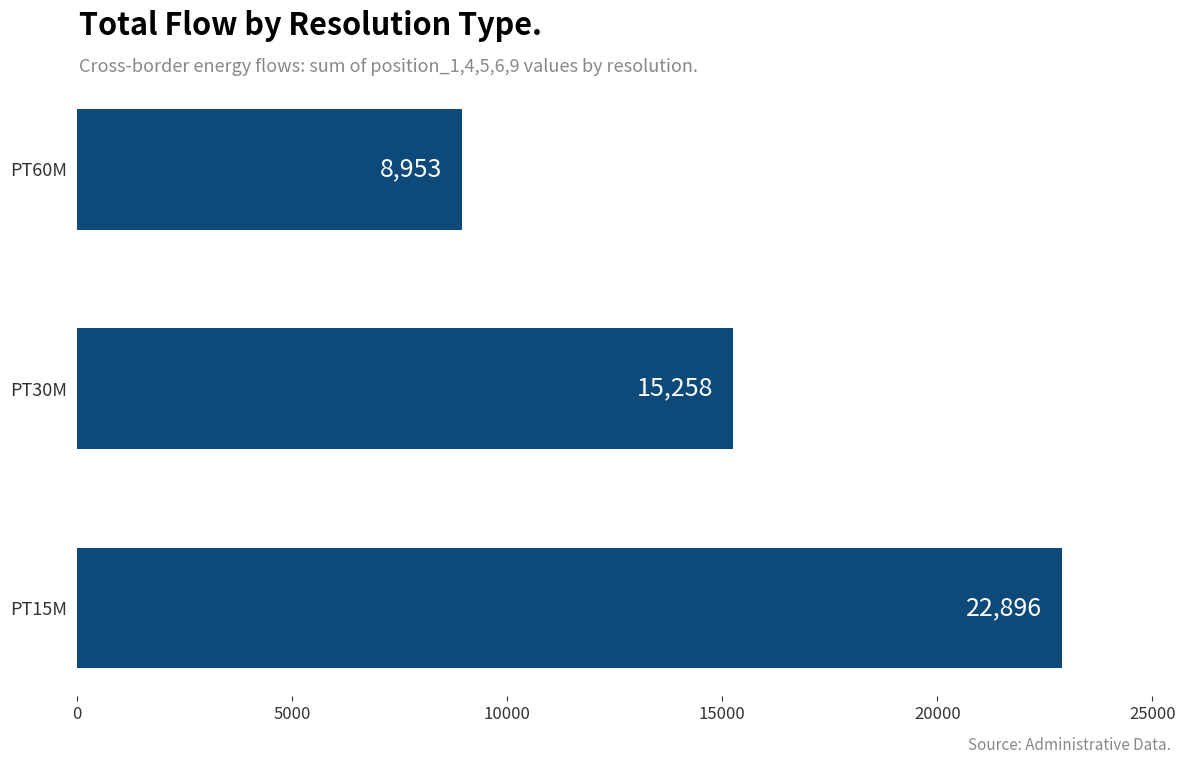

What is the maximum value shown in the chart?

22896